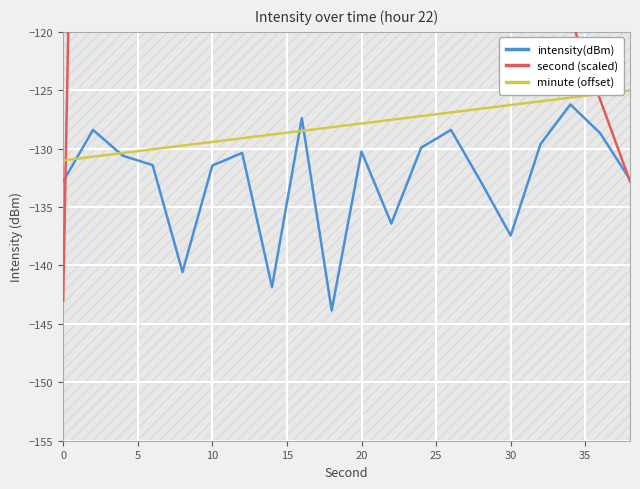

At how many categories does at least one series exceed -58?

8